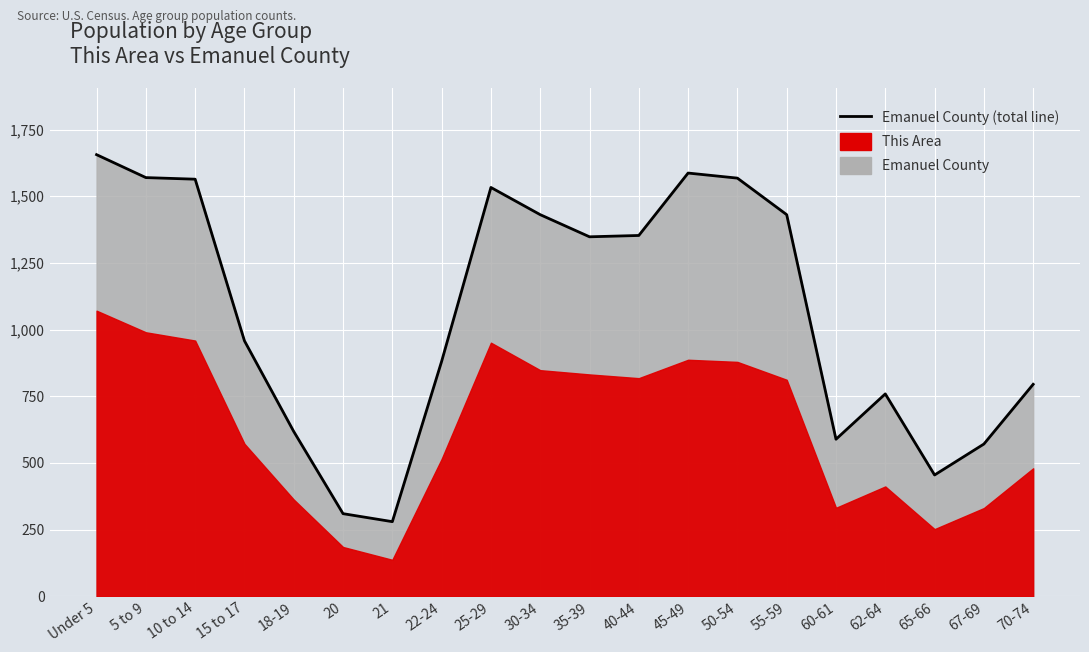

What is the greatest value displayed?

1656